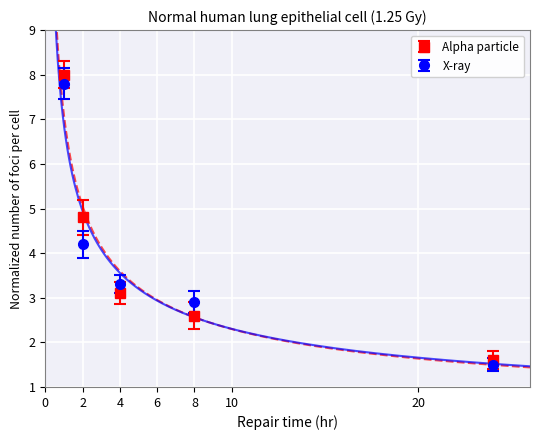

After their last crossing, which series has the higher values: Alpha particle or X-ray?

Alpha particle